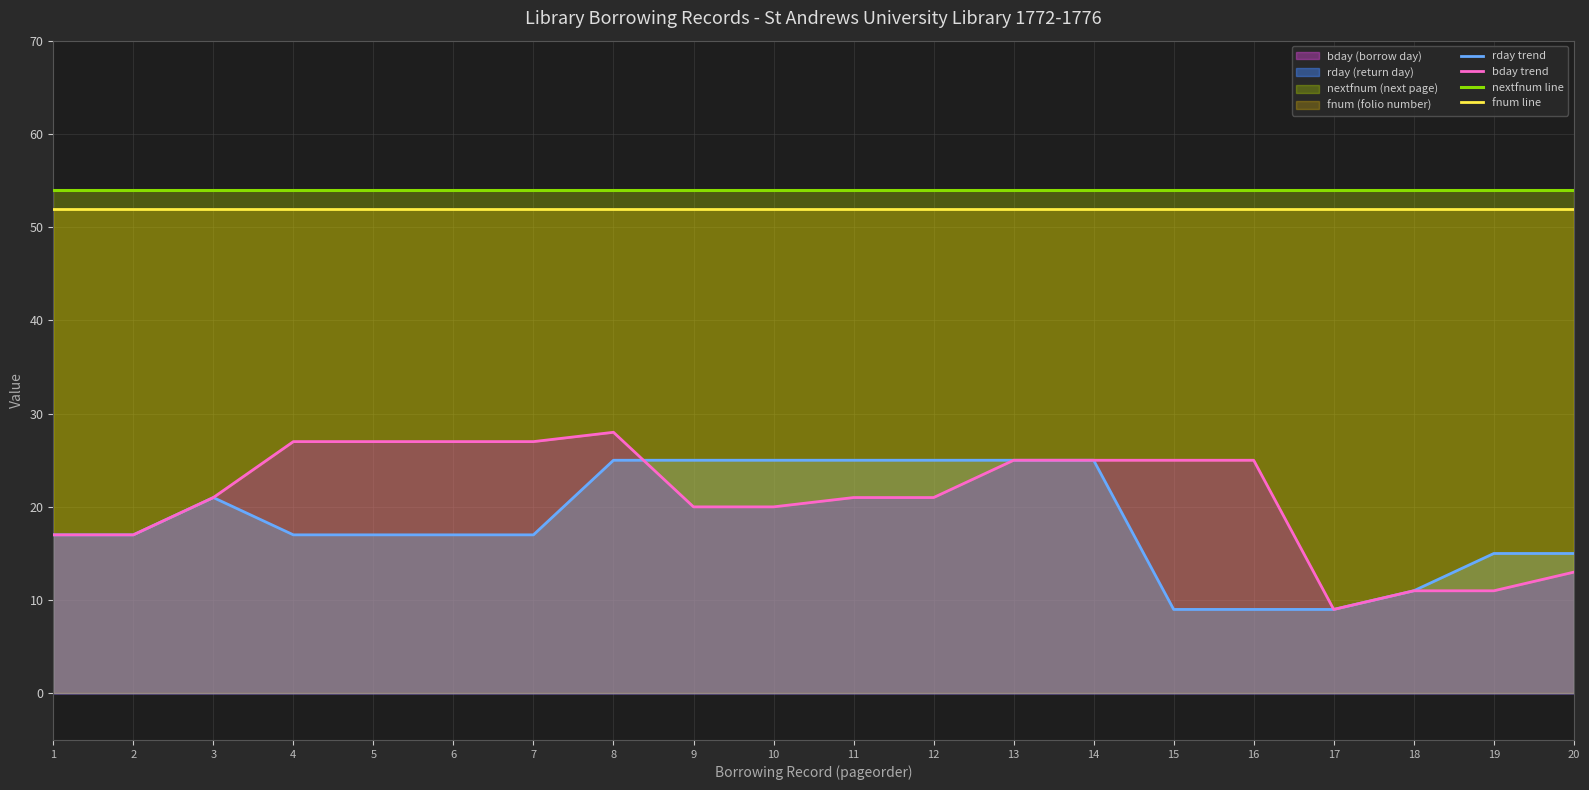

What is the value of the nextfnum line point at the 13th from the left?

54